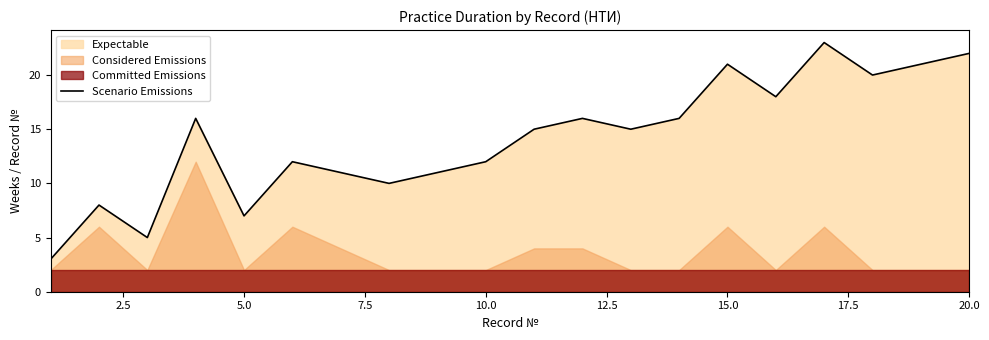

The value of Scenario Emissions at 15.0 is 6. True or false?

False